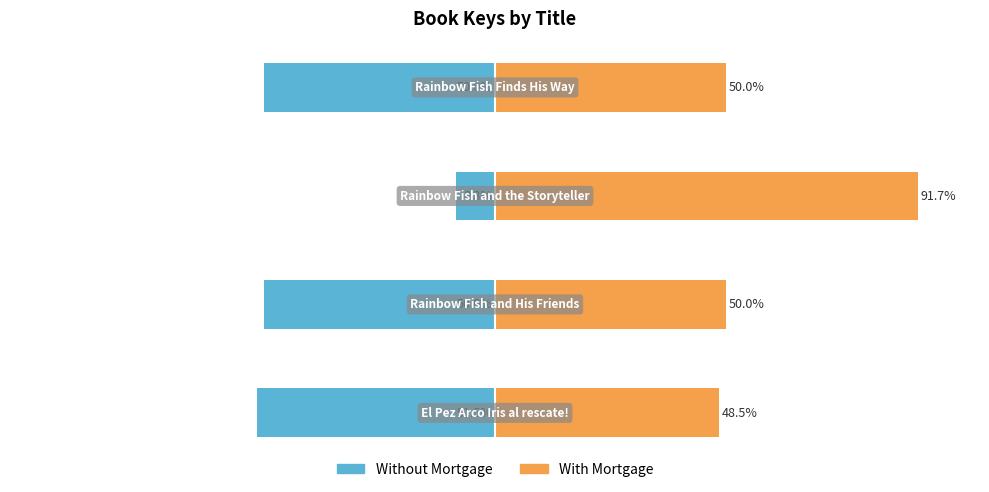

At which category is the sum across all series the highest?

2